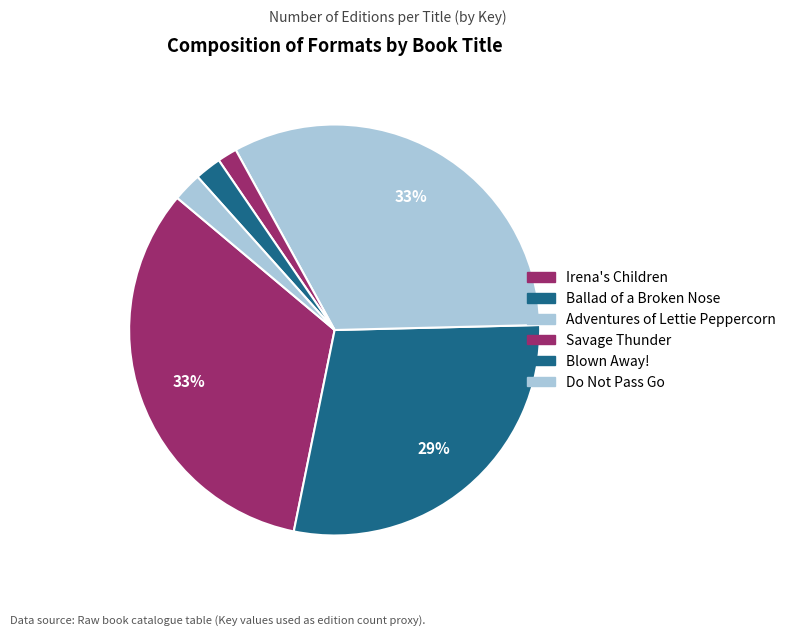

How many segments does this pie chart have?

6